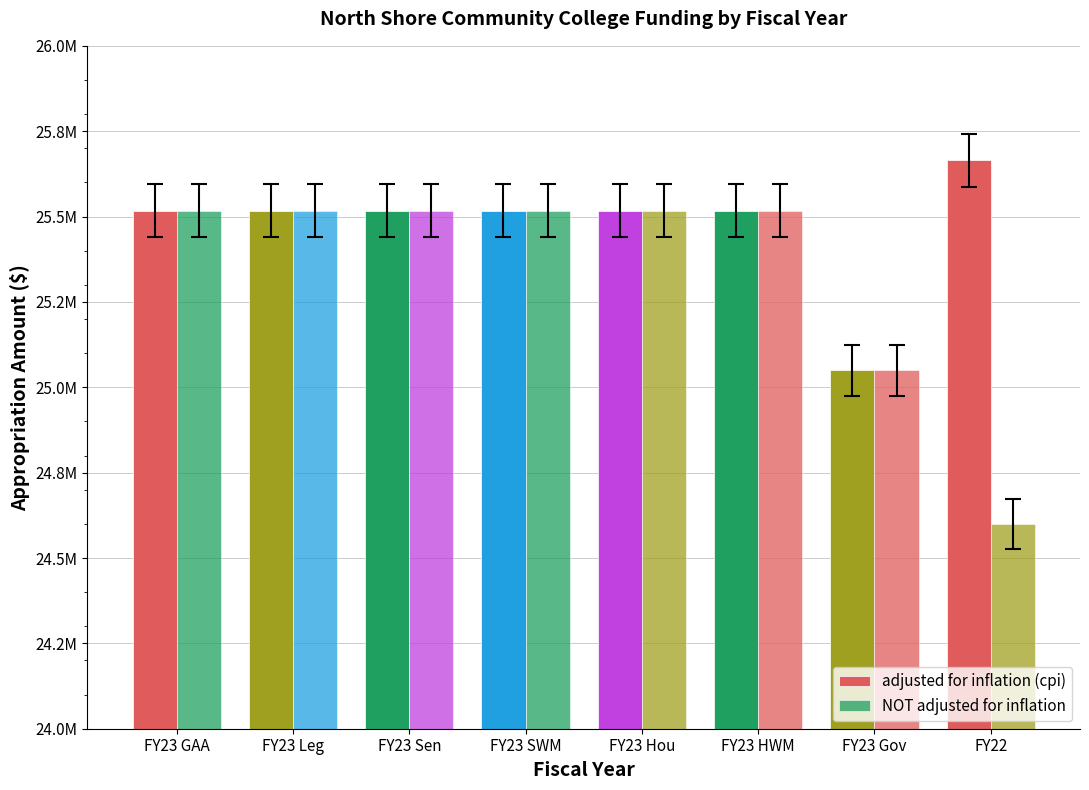

Does the chart contain any negative values?

No